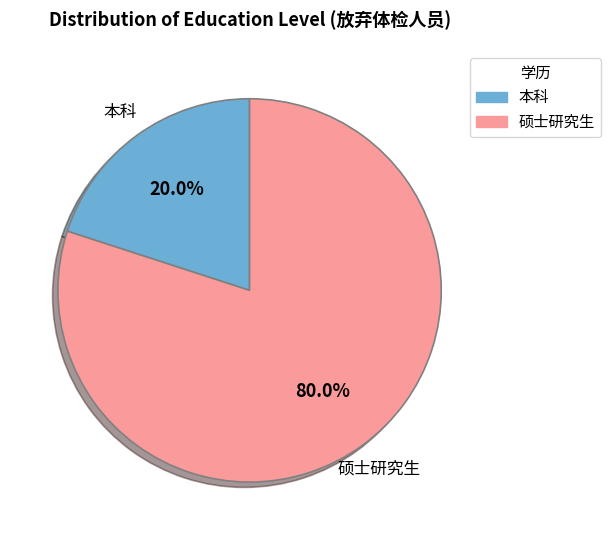

Which slice is the largest?

硕士研究生